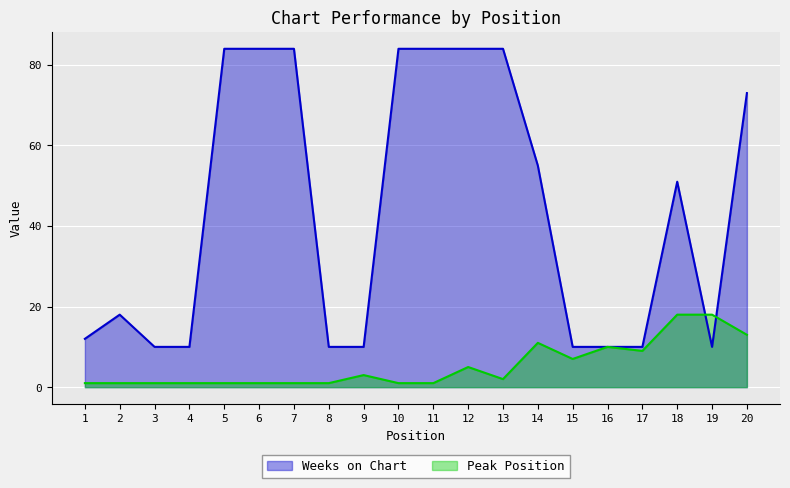

What is the total value across all series at 20?

86